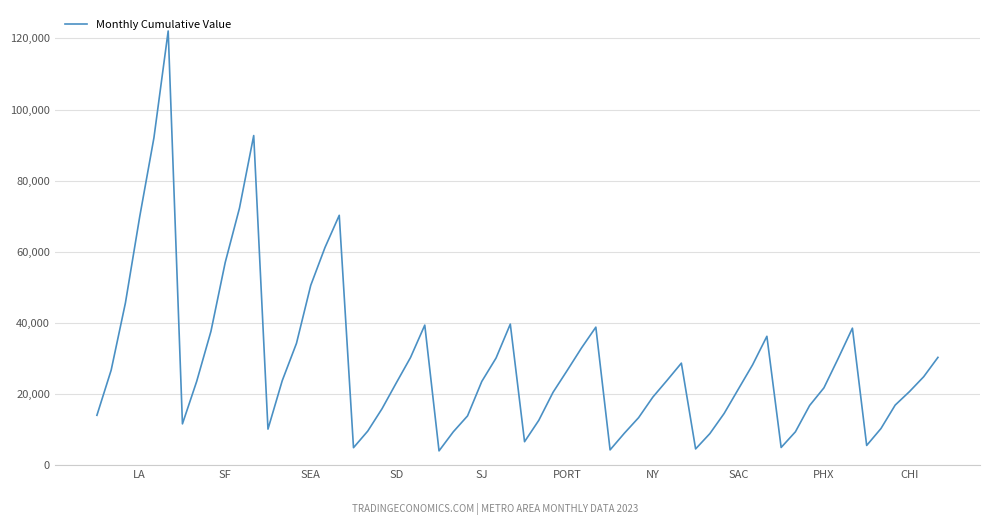

What is the smallest value displayed?

4010.9